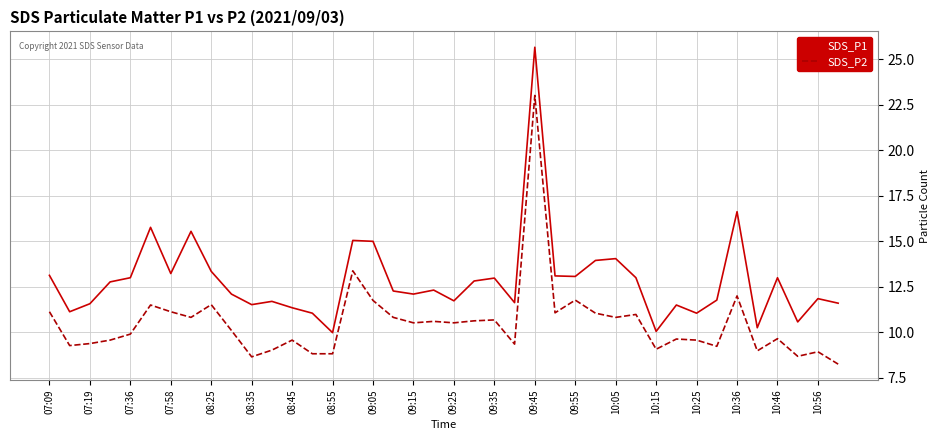

How many values in the SDS_P1 series are below 12?

17